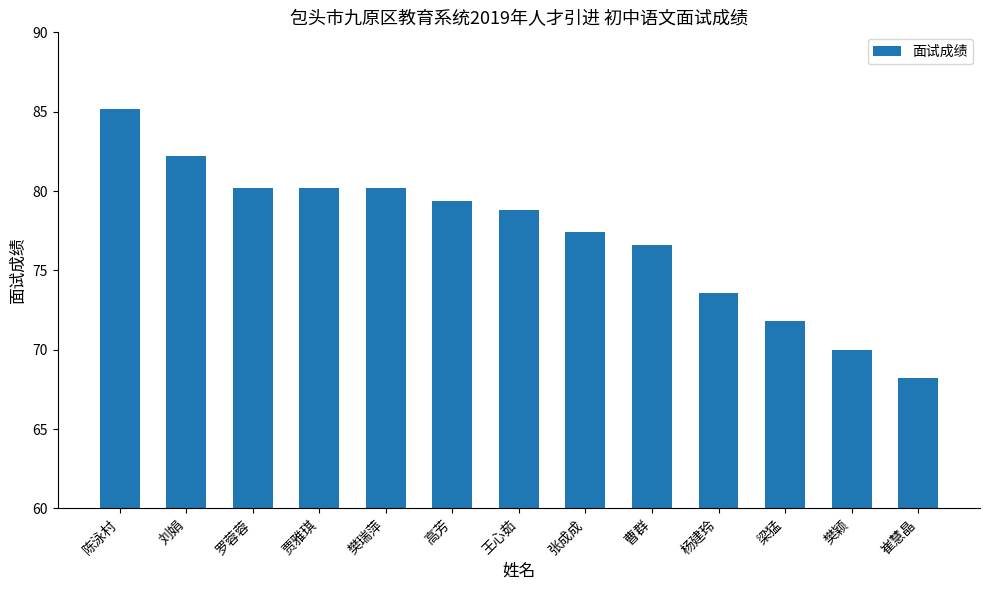

Reading right to left, what are all the values shown in this chart?

崔慧晶=68.2	樊颖=70.0	梁猛=71.8	杨建玲=73.6	曹群=76.6	张成成=77.4	王心茹=78.8	高芳=79.4	樊瑞萍=80.2	贾雅琪=80.2	罗蓉蓉=80.2	刘娟=82.2	陈泳村=85.2